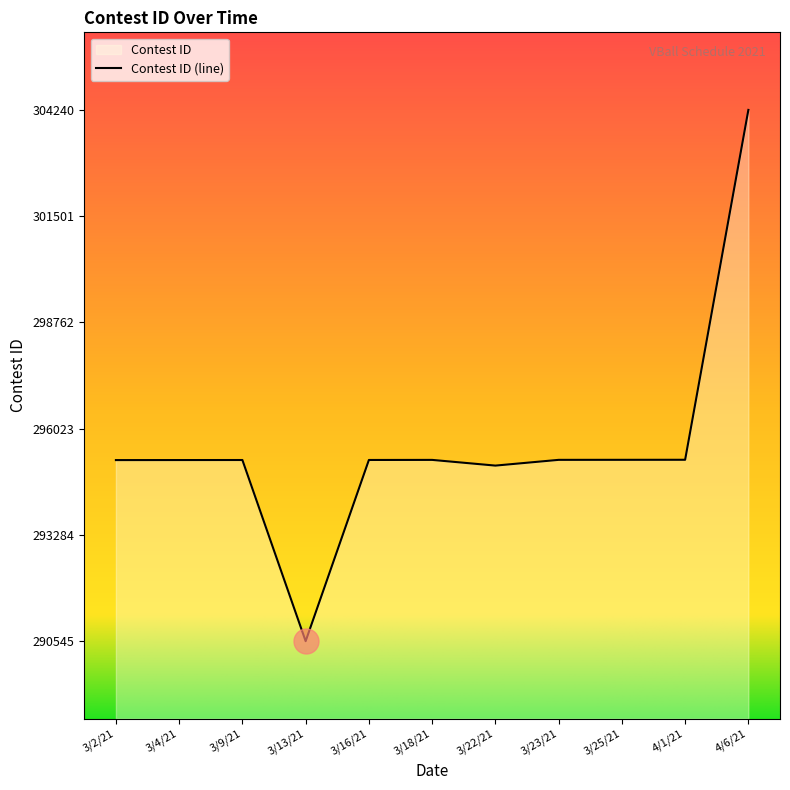

What is the label of the 8th point from the right?

3/13/21